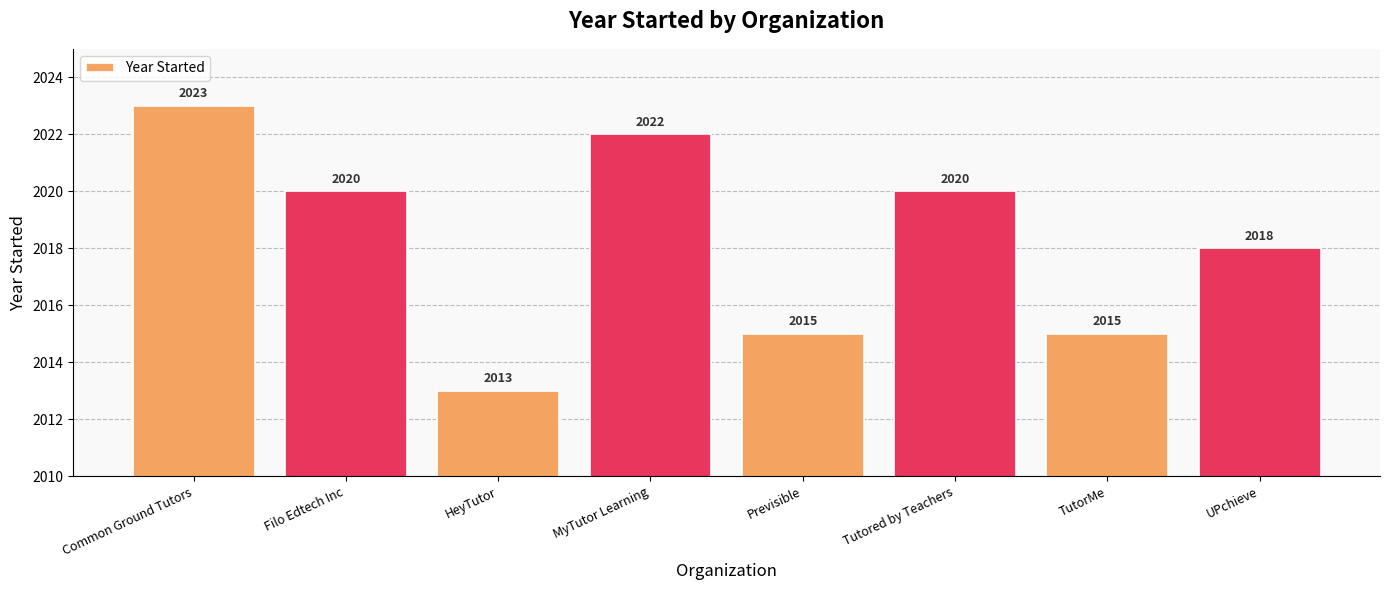

What is the sum of the values at HeyTutor and UPchieve?

4031